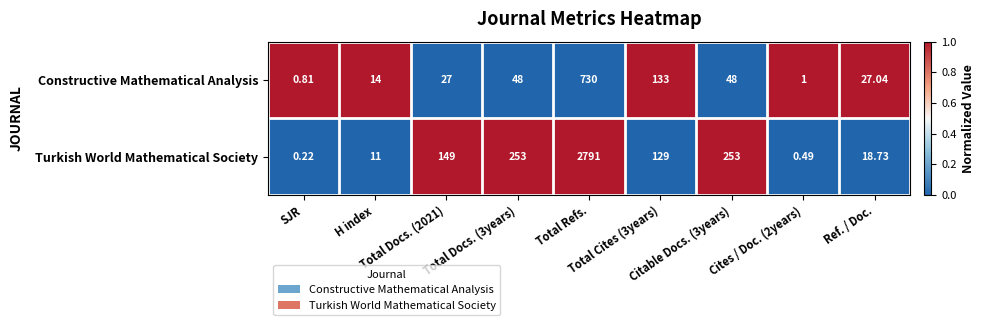

List the series in order of their peak value, lowest first.

Constructive Mathematical Analysis, Turkish World Mathematical Society